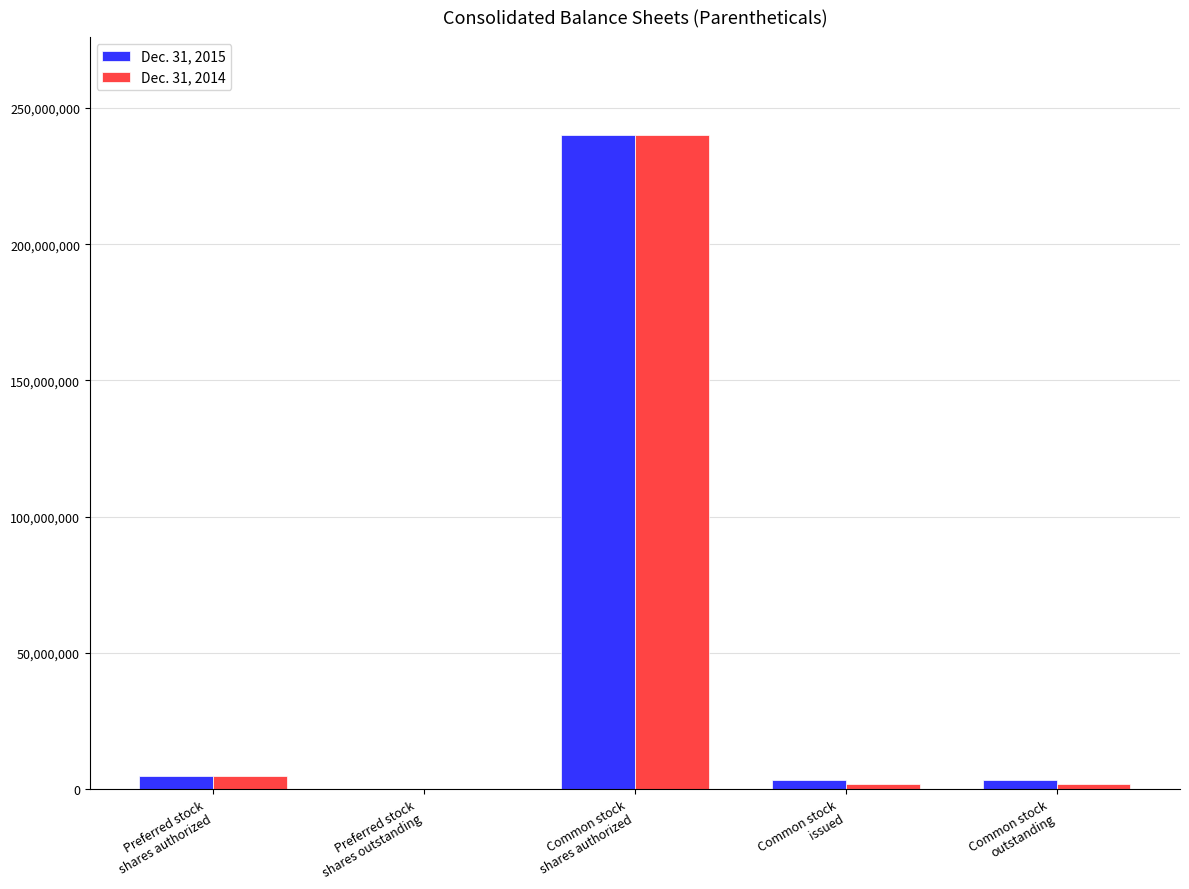

At which category is the sum across all series the highest?

Common stock
shares authorized